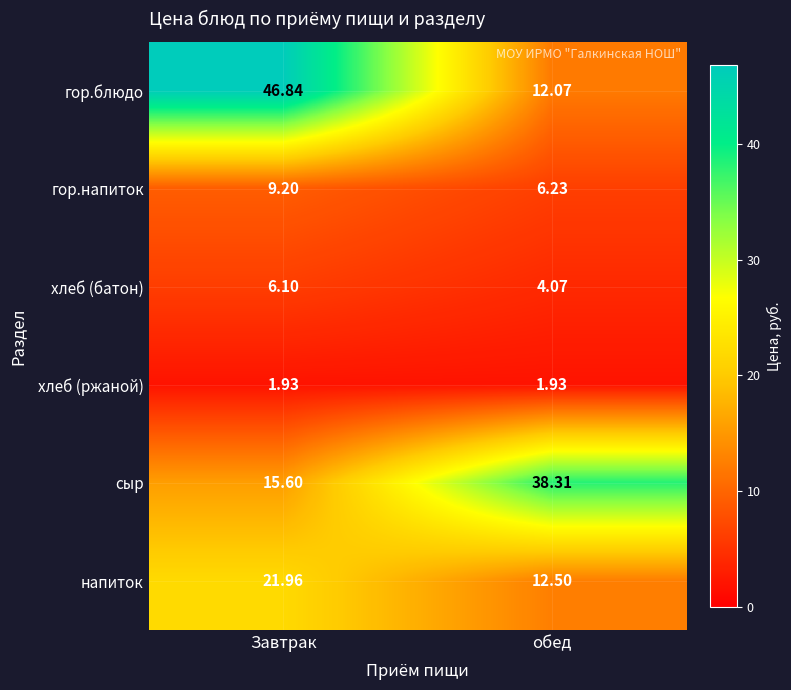

Between Завтрак and обед, which series saw the biggest shift?

гор.блюдо